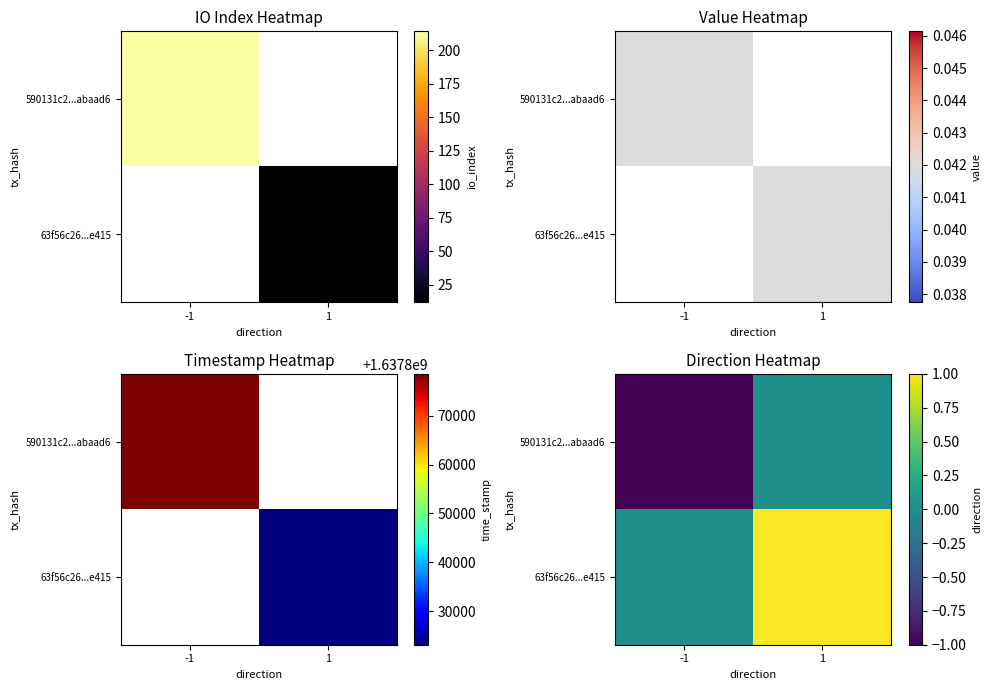

Count the number of data series in this chart.

2